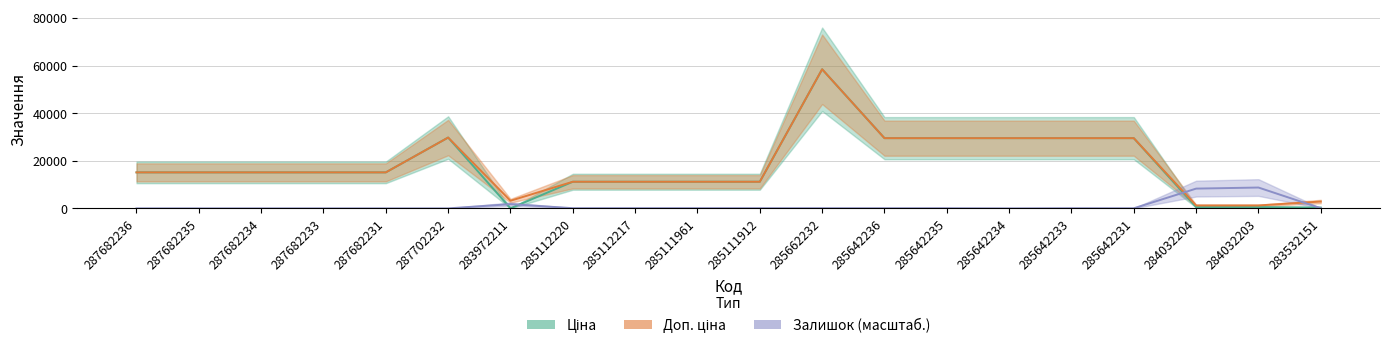

Reading right to left, list all the values displayed in this chart.

Ціна: 359.9	539.0	539.0	29491.5	29491.5	29491.5	29491.5	29491.5	58426.5	11188.2	11188.2	11188.2	11188.2	32.0	29747.2	15120.0	15120.0	15120.0	15120.0	15120.0
Доп. ціна: 2878.8	1235.4	1235.4	29491.5	29491.5	29491.5	29491.5	29491.5	58426.5	11188.2	11188.2	11188.2	11188.2	3205.0	29747.2	15120.0	15120.0	15120.0	15120.0	15120.0
Залишок (масштаб.): 69.1	8759.0	8304.8	44.4	64.2	0.0	64.2	59.2	69.1	74.1	83.9	83.9	83.9	1777.5	0.0	0.0	0.0	0.0	0.0	0.0